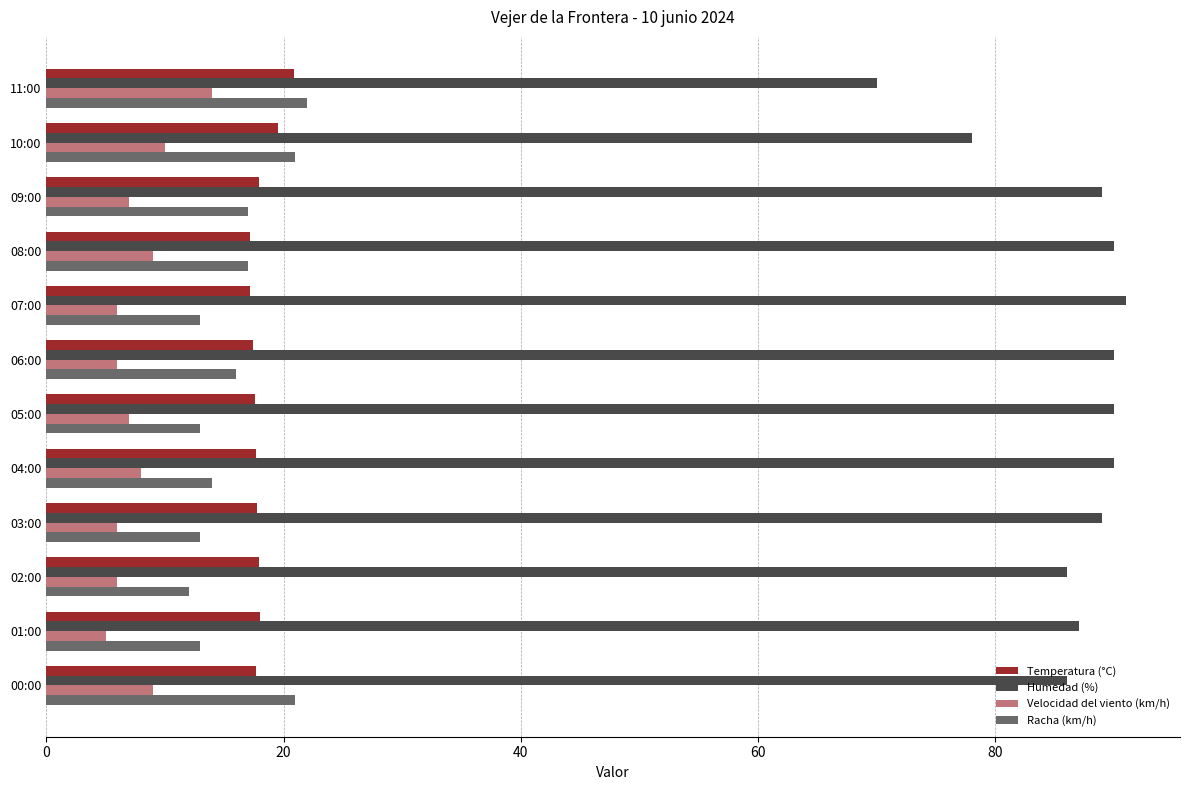

Which label corresponds to the largest value in the chart?

07:00